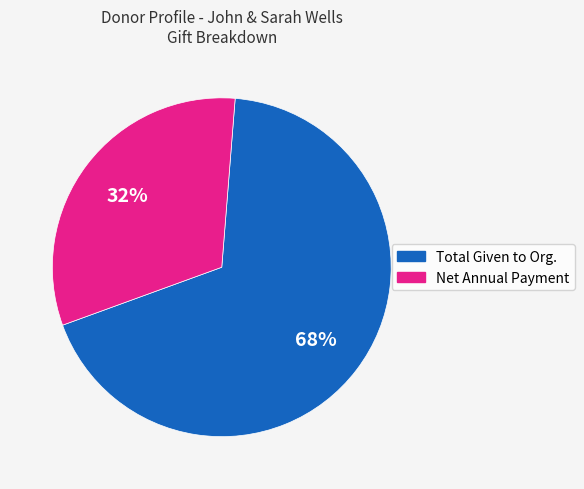

Is there any slice that represents more than half of the pie?

Yes